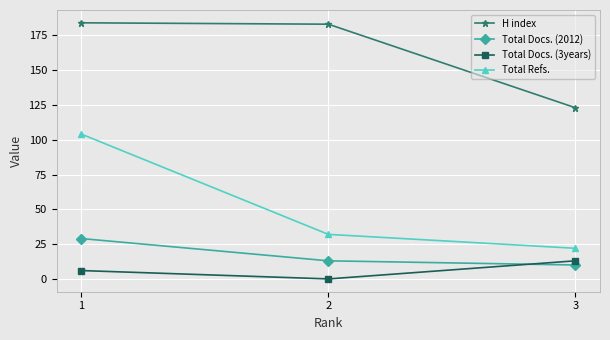

The H index series shows 184 at 1. True or false?

True